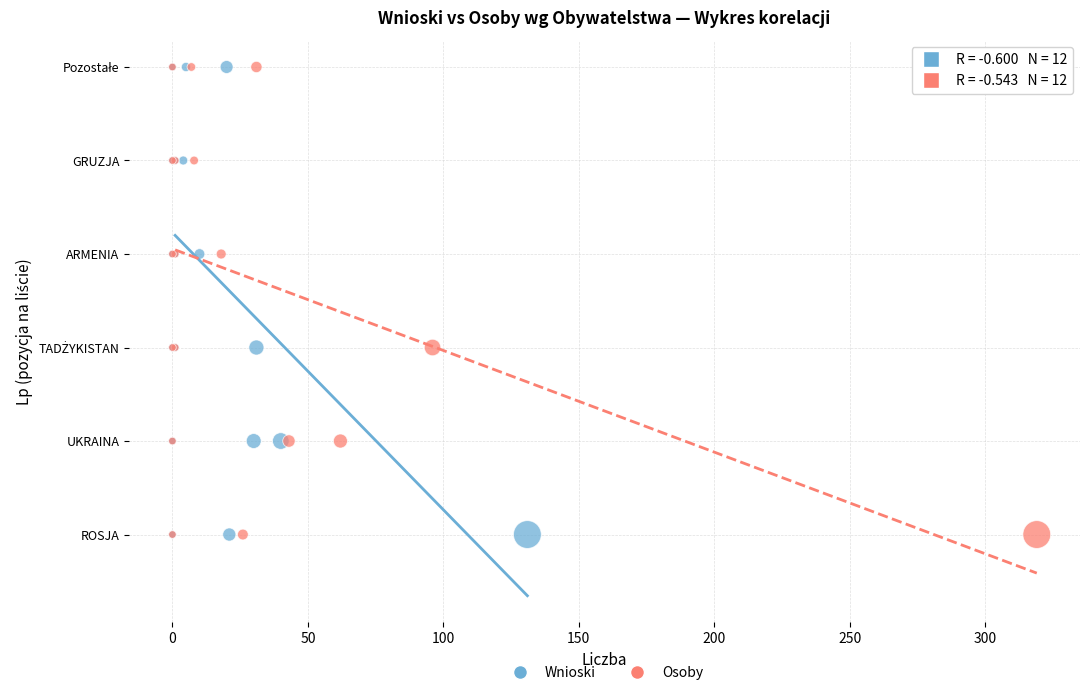

What are all the series names shown in the legend?

Wnioski, Osoby